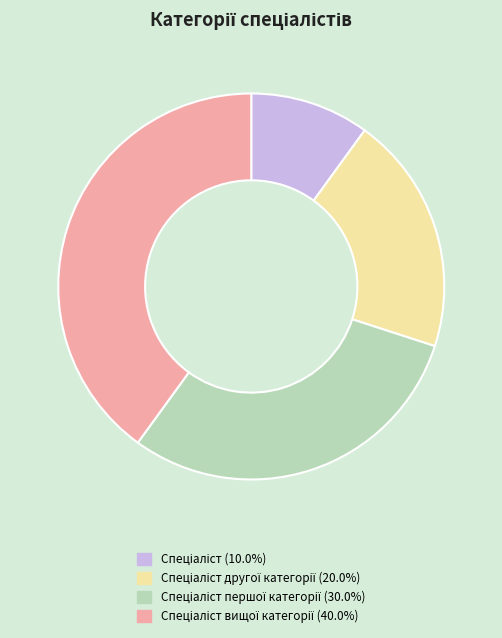

Is there a majority slice in this chart?

No